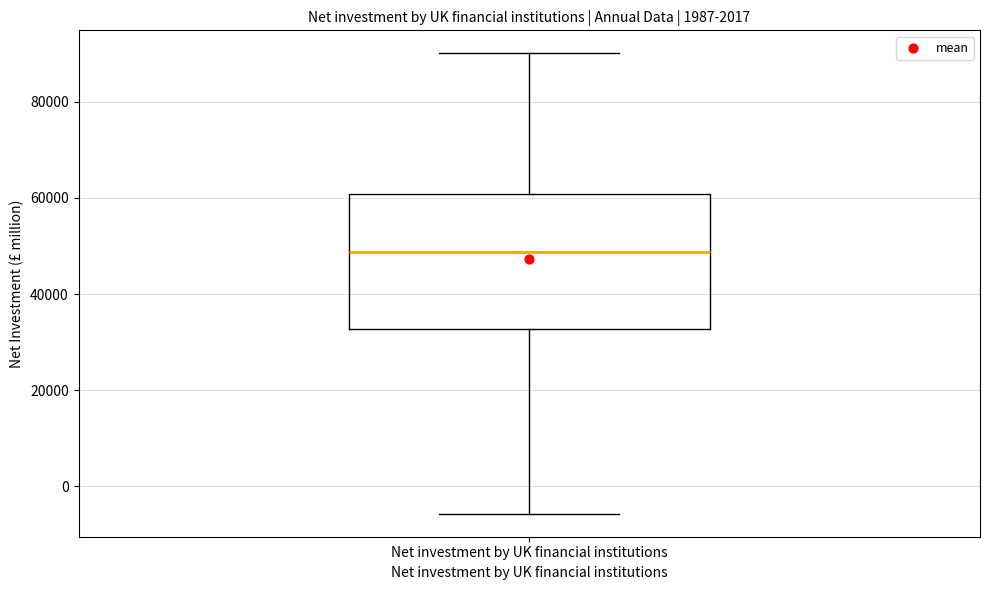

Transcribe this box plot: give where the median line is, the range the box spans, and where the two whiskers end, as read against the y-axis. The values are not printed on the chart, so give them approximately, as read against the axis.

median 48000, box 32000 to 60000, whiskers -6000 to 90000